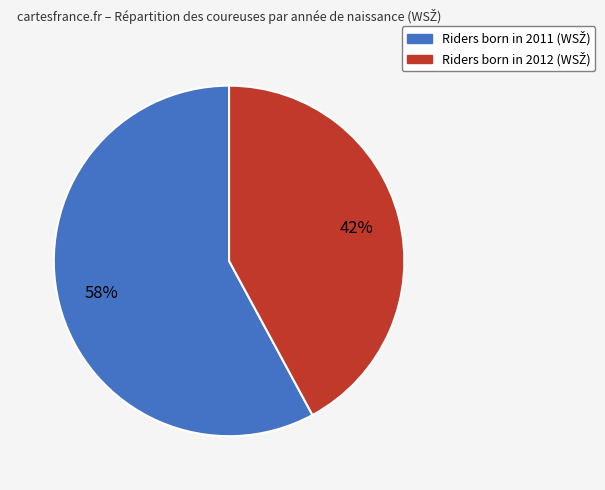

To the nearest percent, what is the difference between the largest and smallest slice percentages?

16%